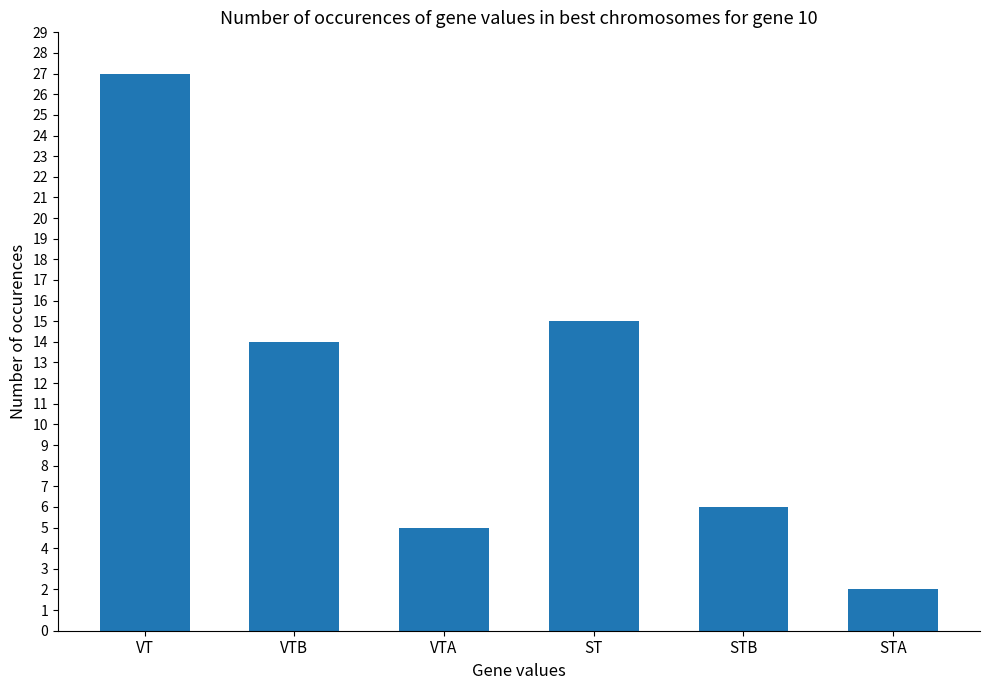

Reading left to right, transcribe all the data shown in this chart.

VT=27	VTB=14	VTA=5	ST=15	STB=6	STA=2